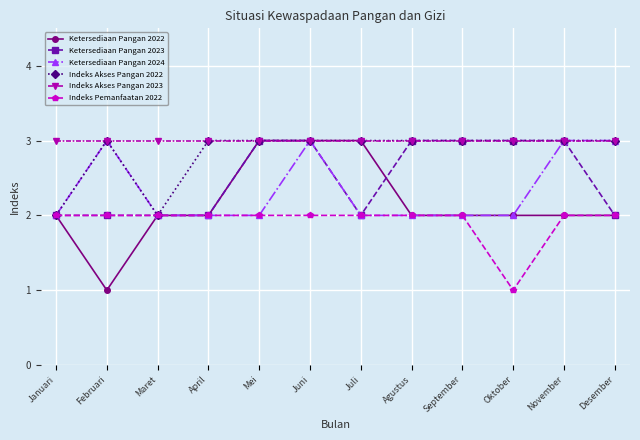

What is the sum of all Ketersediaan Pangan 2022 values?

26